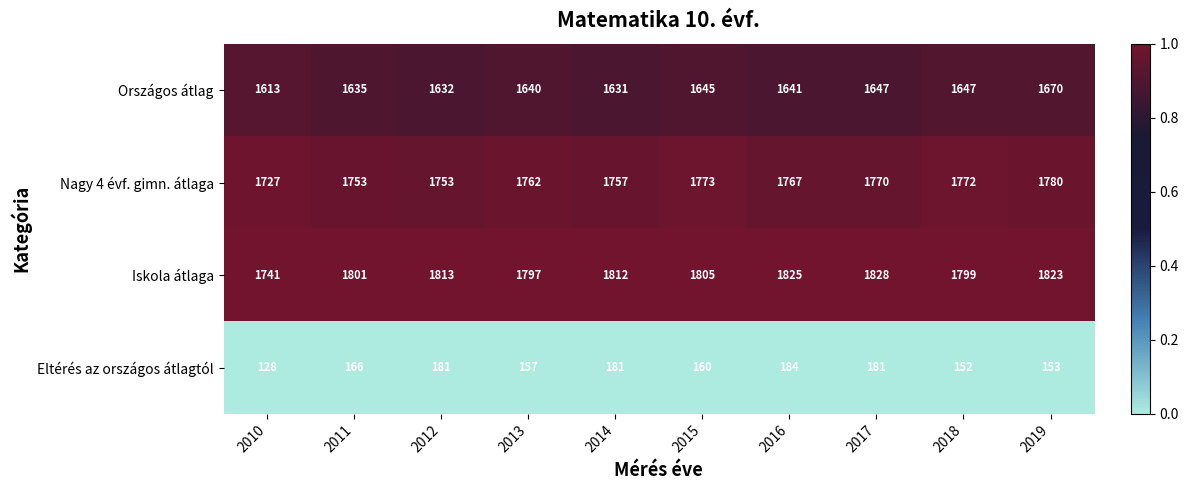

Rank the series at 2017 from lowest to highest value.

Eltérés az országos átlagtól, Országos átlag, Nagy 4 évf. gimn. átlaga, Iskola átlaga